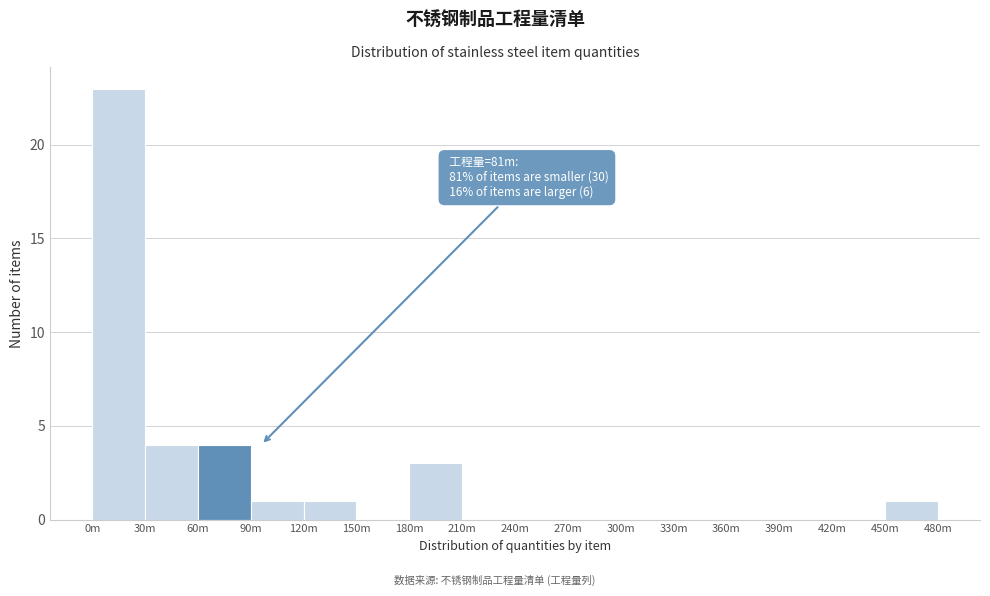

Reading right to left, list all the values displayed in this chart.

450m=1	420m=0	390m=0	360m=0	330m=0	300m=0	270m=0	240m=0	210m=0	180m=3	150m=0	120m=1	90m=1	60m=4	30m=4	0m=23